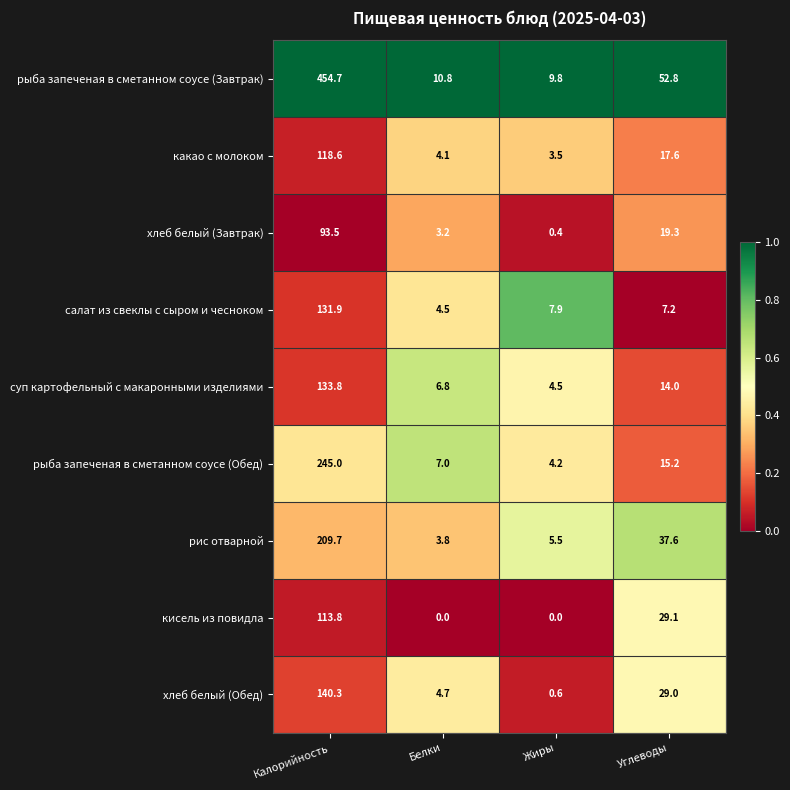

What value does the рис отварной series have at Калорийность?

209.7